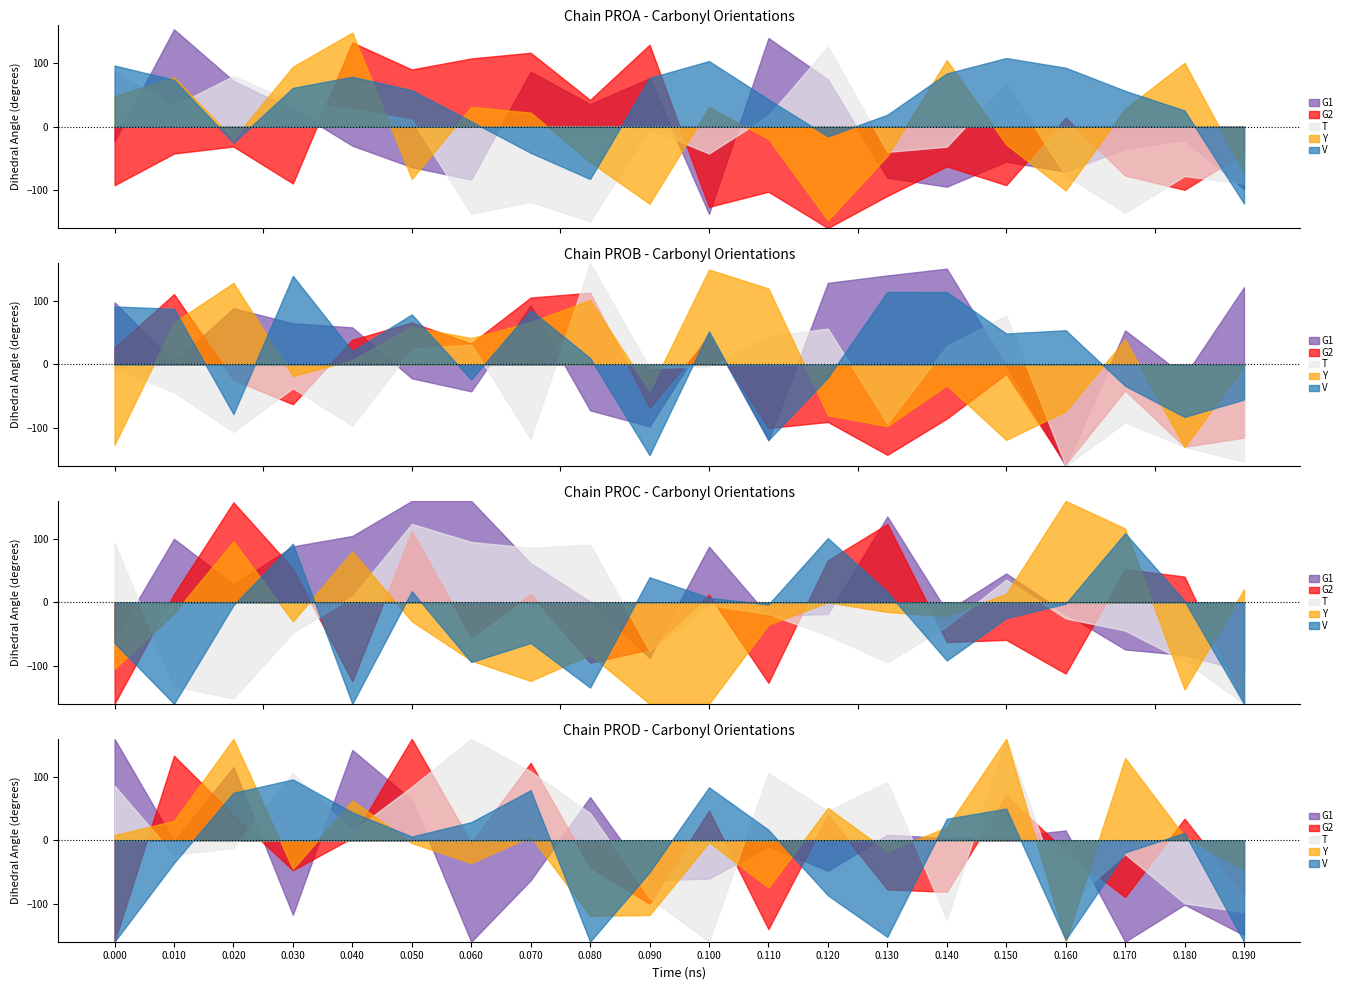

At which category is the sum across all series the highest?

5